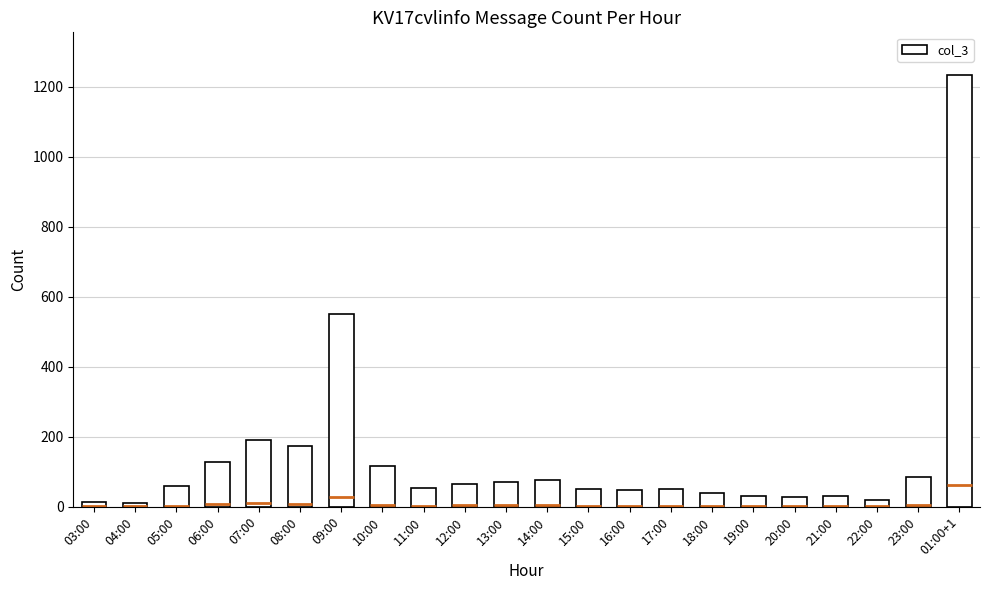

What is the average value?

141